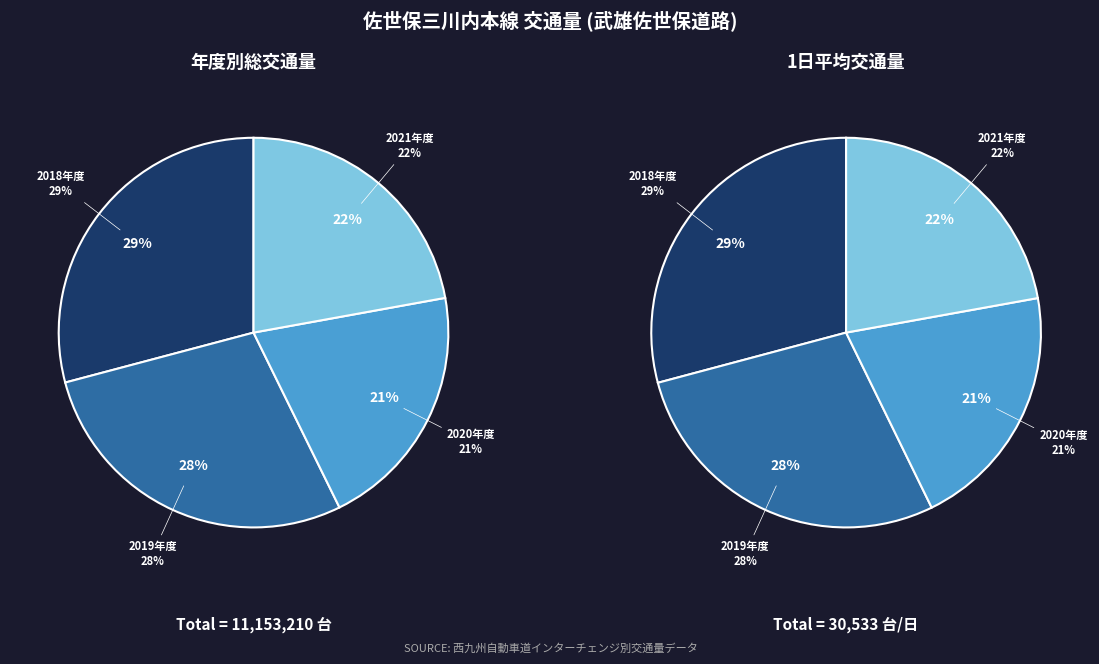

Between 2018年度 and 2021年度, which is larger?

2018年度